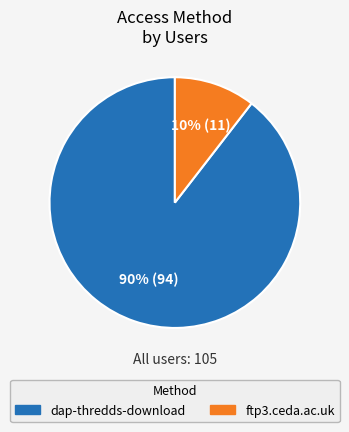

True or false: dap-thredds-download accounts for 90% of the total.

True